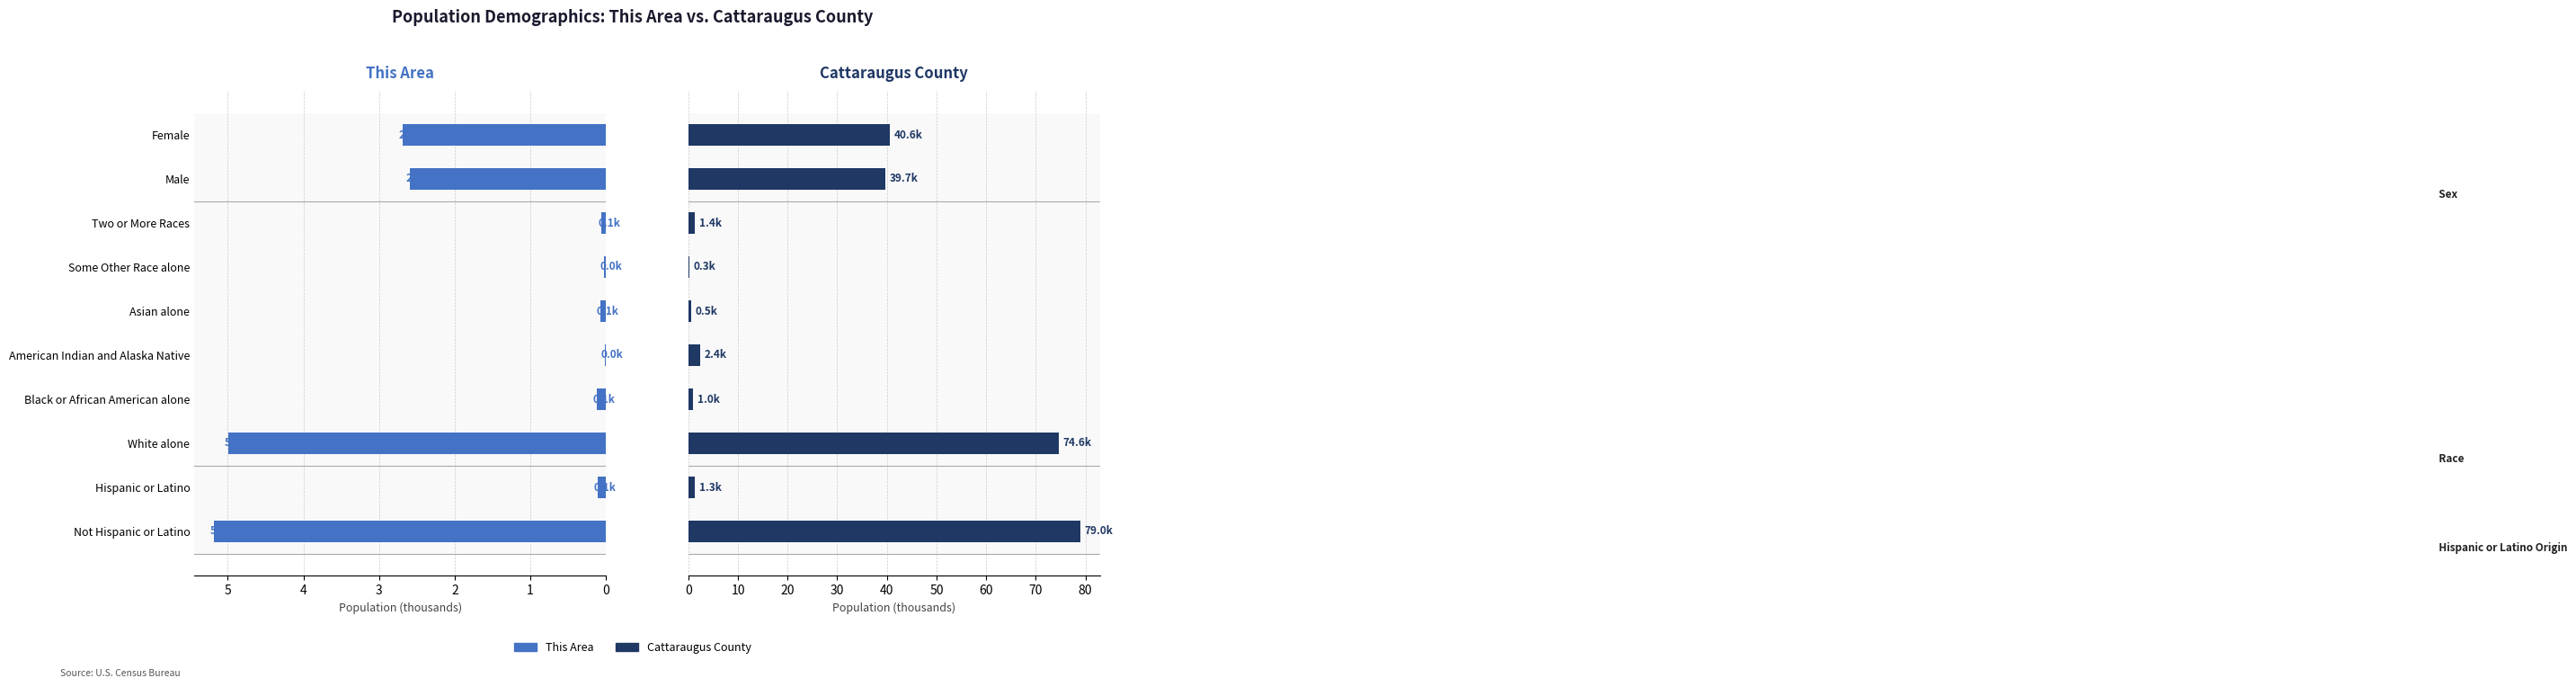

What is the value of the This Area bar at the 1st from the left?

5.2